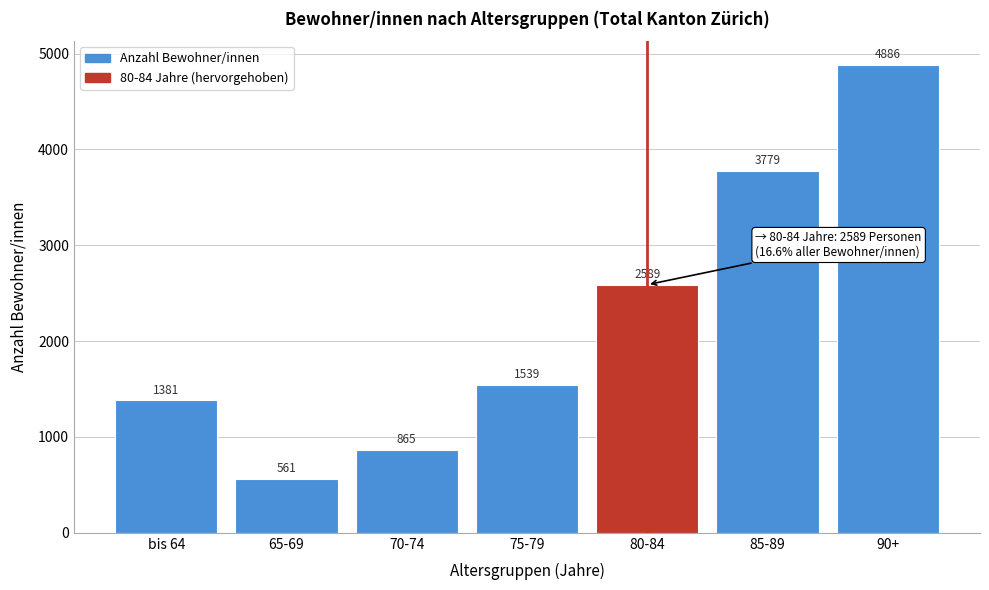

Reading left to right, transcribe all the data shown in this chart.

bis 64=1381	65-69=561	70-74=865	75-79=1539	80-84=2589	85-89=3779	90+=4886